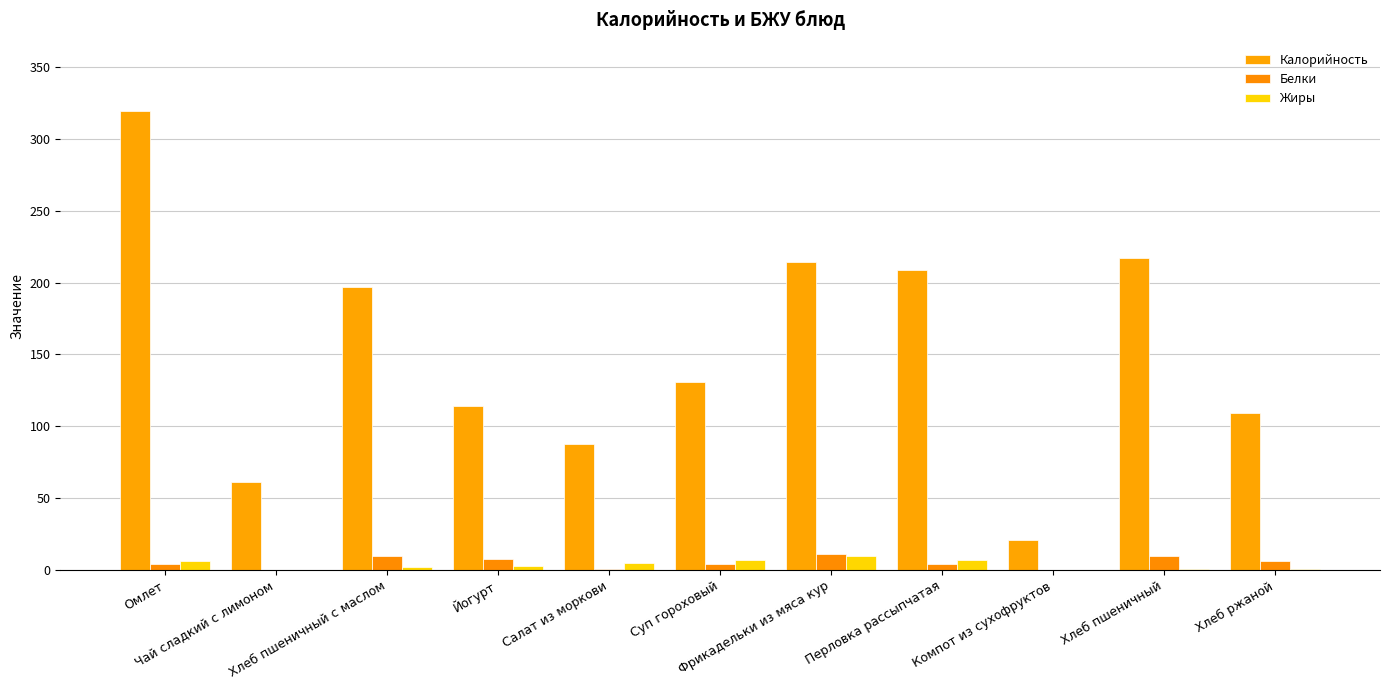

How many Жиры values are between 1 and 7?

8